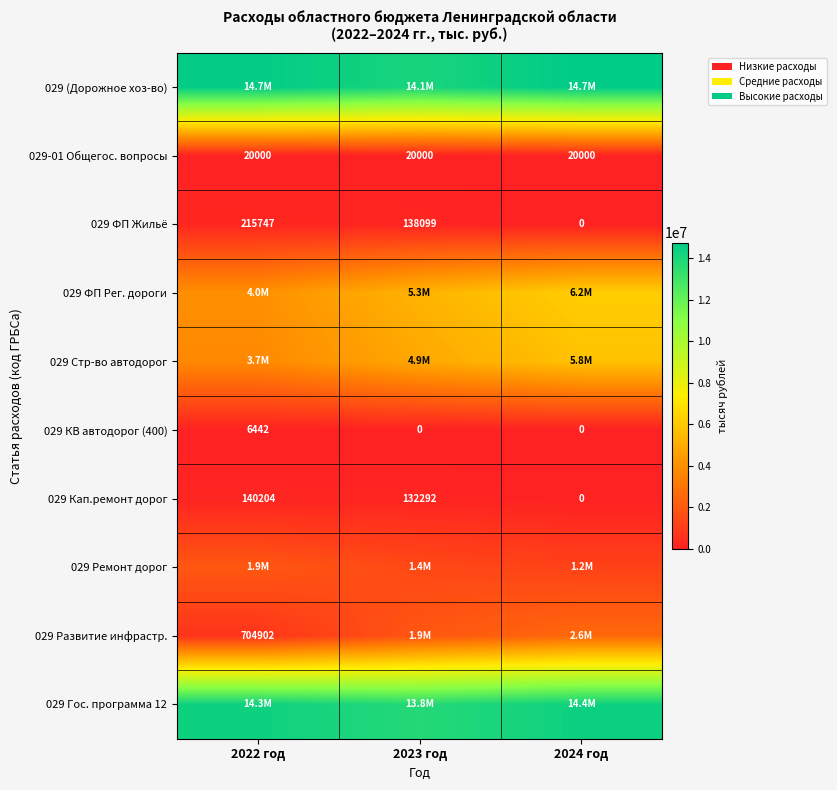

How many values in 029 Кап.ремонт дорог are above zero?

2